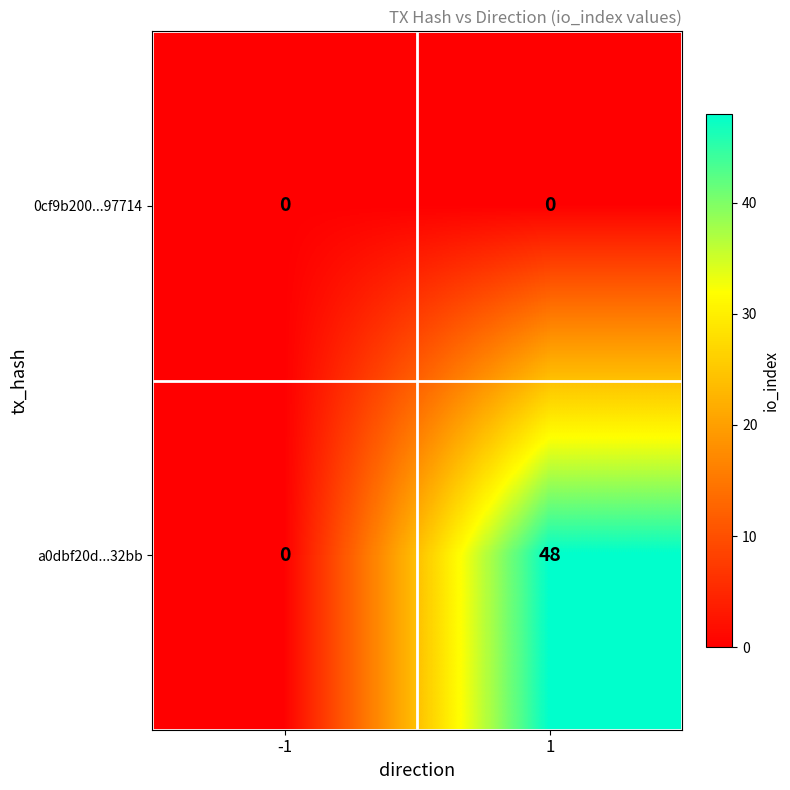

Which series has the widest spread of values?

a0dbf20d...32bb